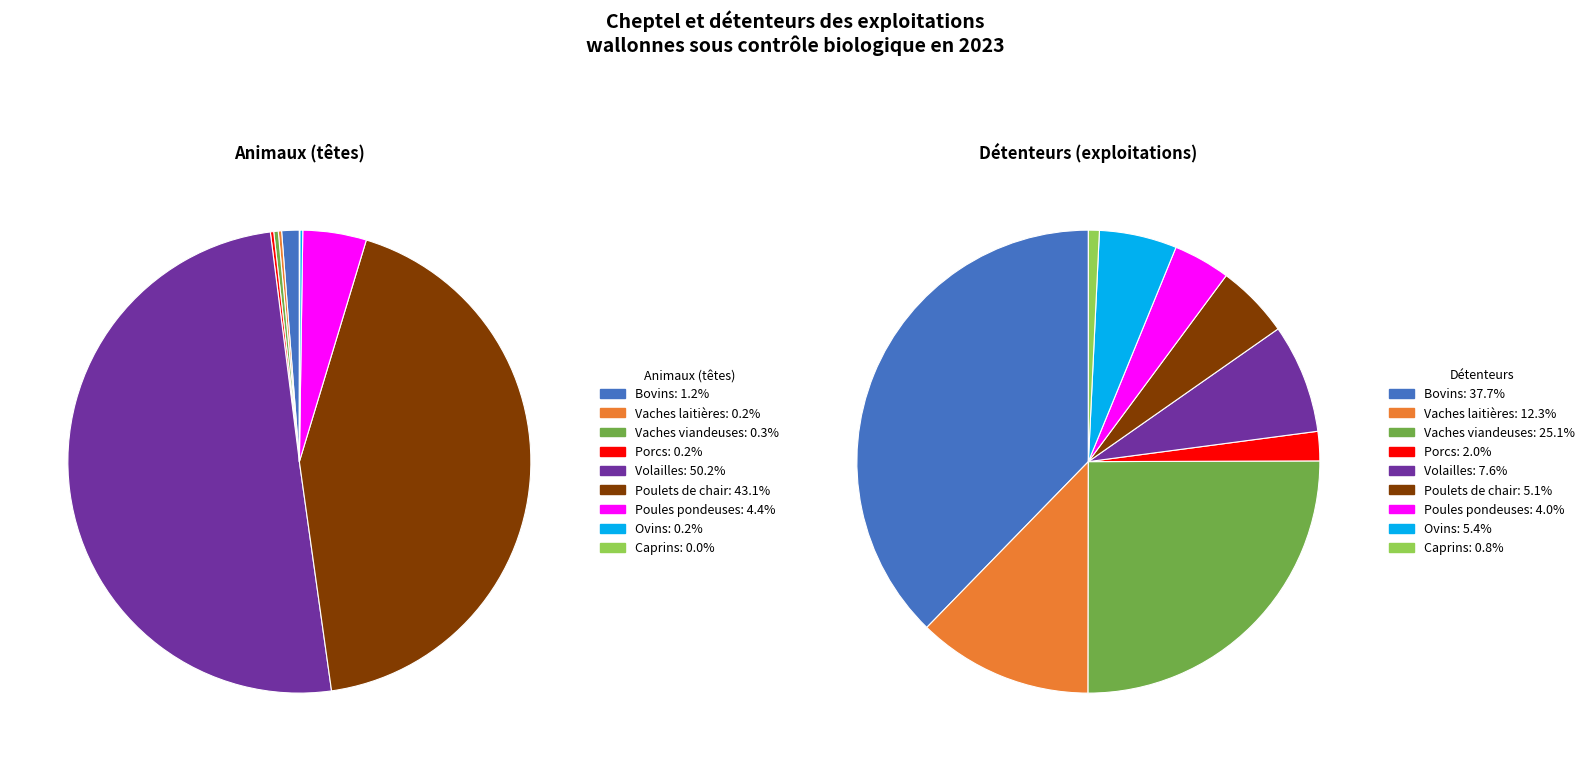

How many segments does this pie chart have?

9